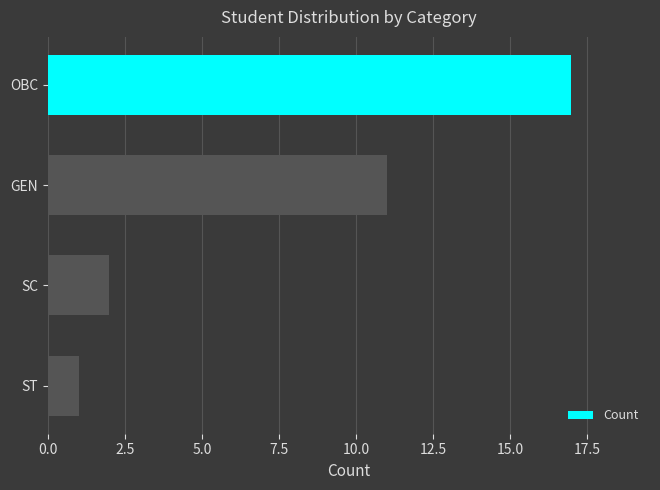

List the labels in order of value, smallest first.

ST, SC, GEN, OBC